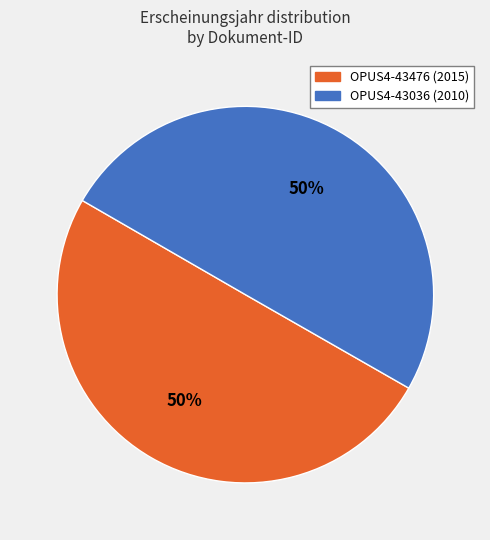

Is the sum of OPUS4-43476 and OPUS4-43036 greater than half?

Yes